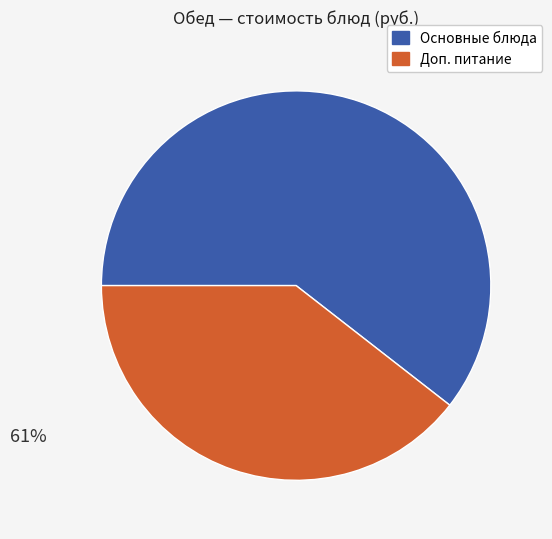

To the nearest percent, what is the average slice percentage?

50%